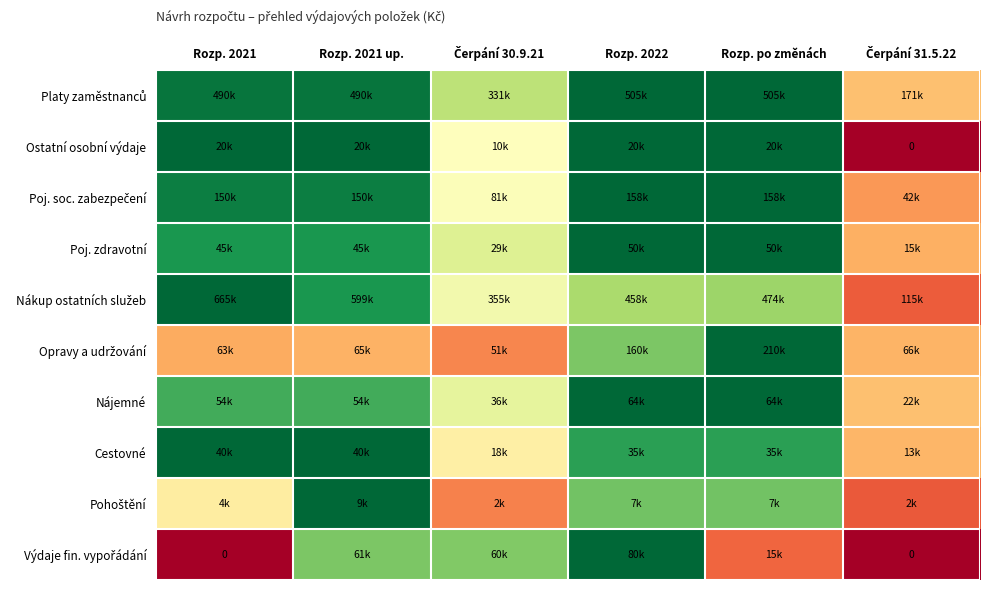

Rank the categories by Nákup ostatních služeb value from lowest to highest.

Čerpání 31.5.22, Čerpání 30.9.21, Rozp. 2022, Rozp. po změnách, Rozp. 2021 up., Rozp. 2021